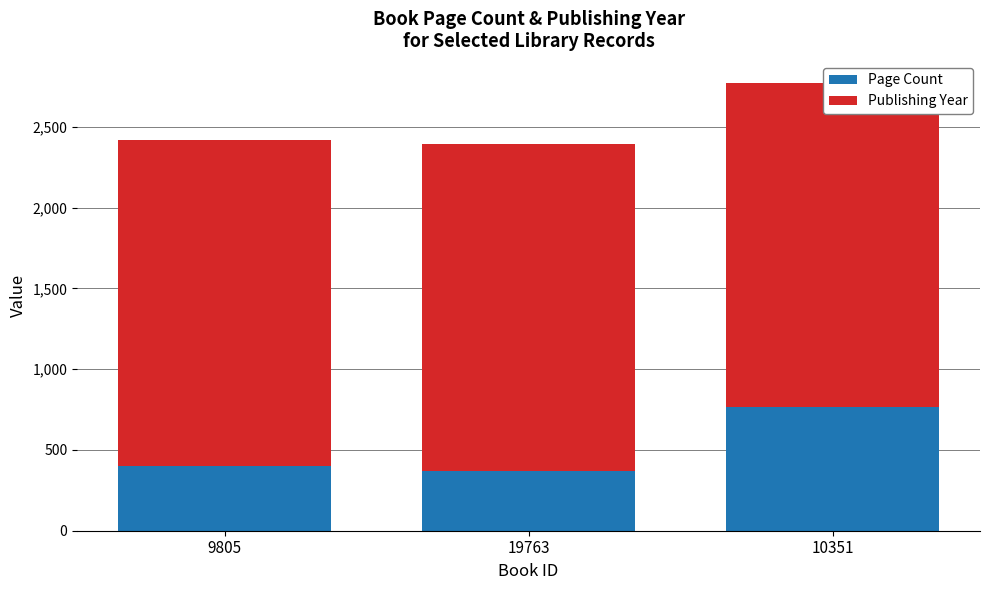

What is the sum of all Page Count values?

1536